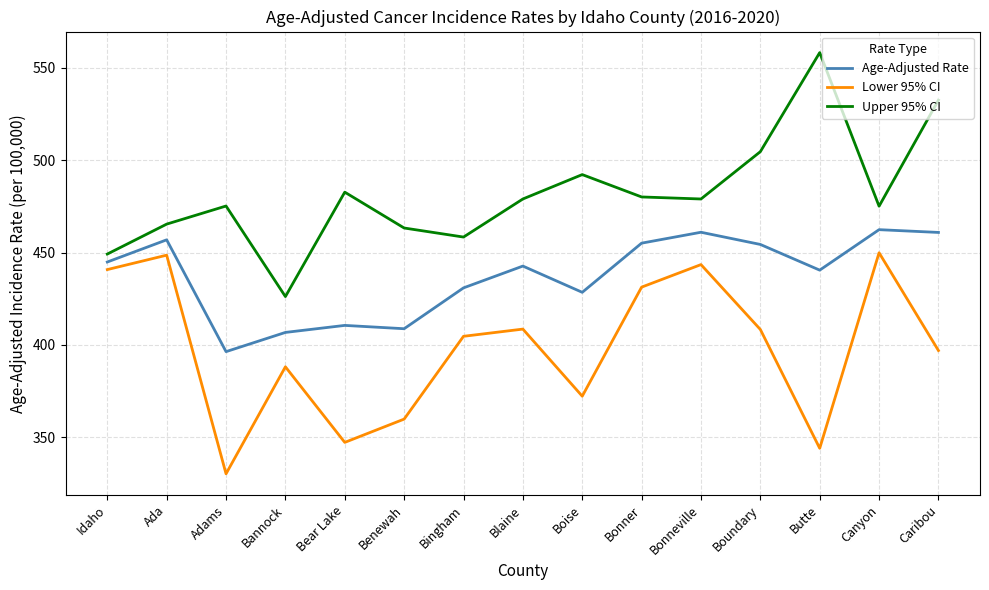

Does the chart have visible grid lines?

Yes